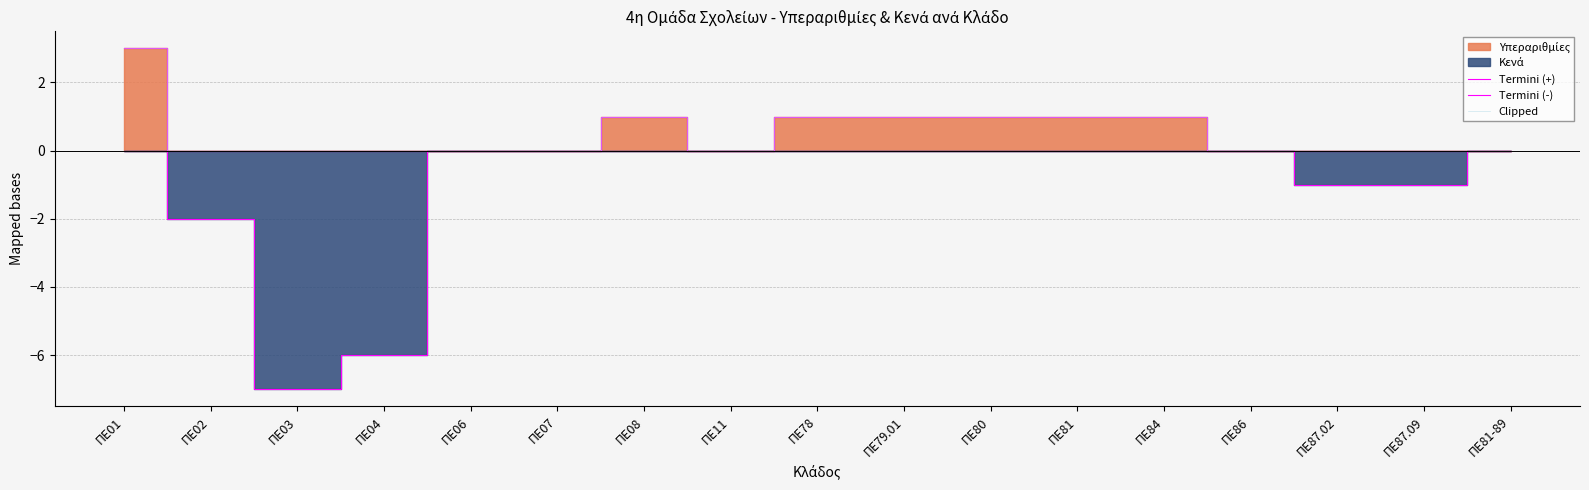

True or false: Termini (-) has a value of -4 at ΠΕ79.01.

False